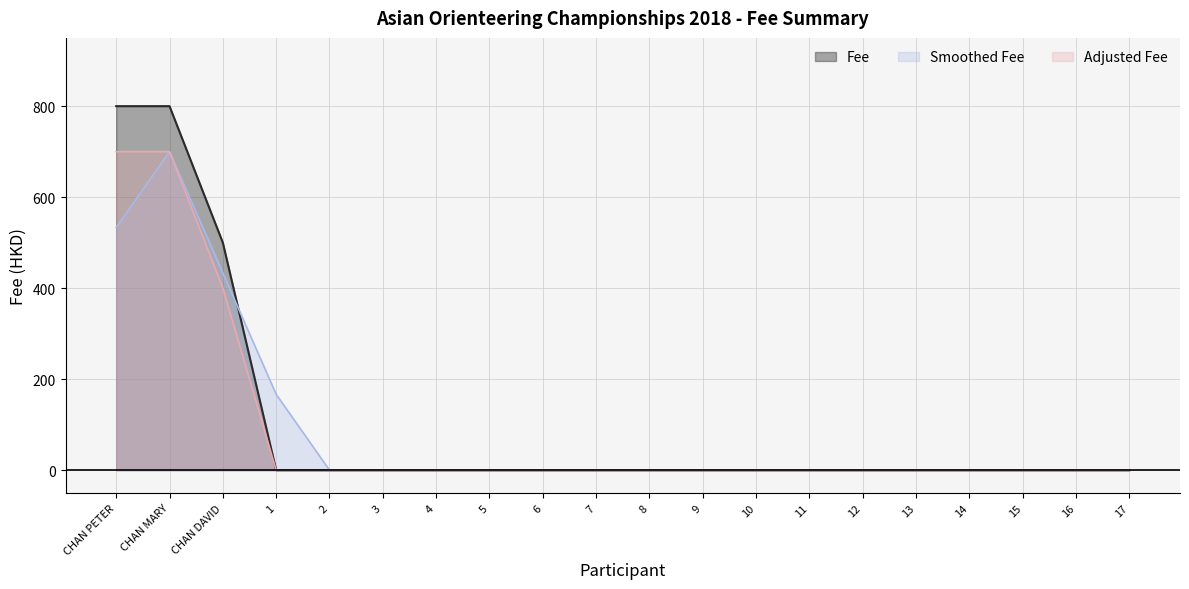

Rank the categories by value from lowest to highest.

1, 2, 3, 4, 5, 6, 7, 8, 9, 10, 11, 12, 13, 14, 15, 16, 17, CHAN DAVID, CHAN PETER, CHAN MARY